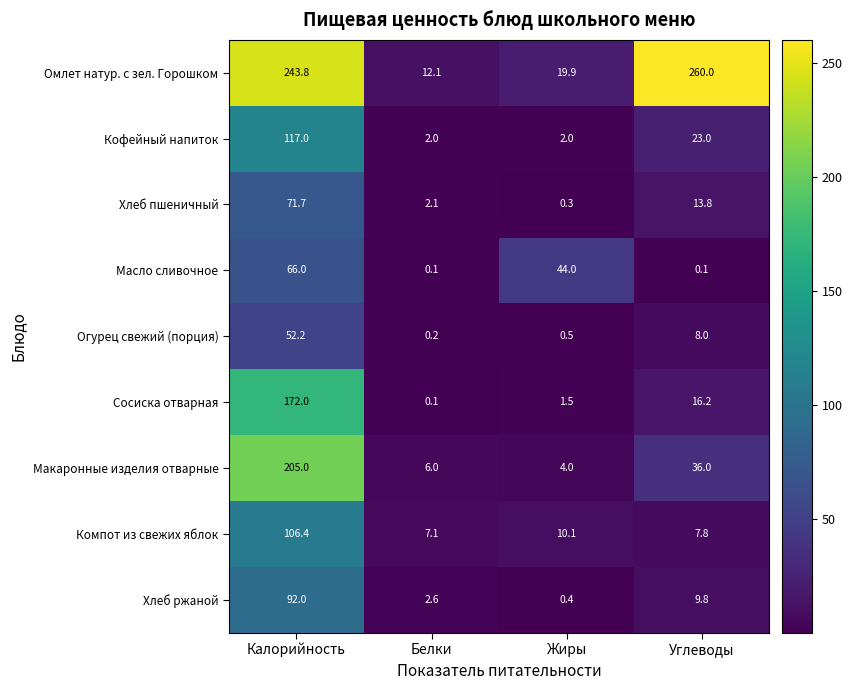

How many data points does each series have?

4